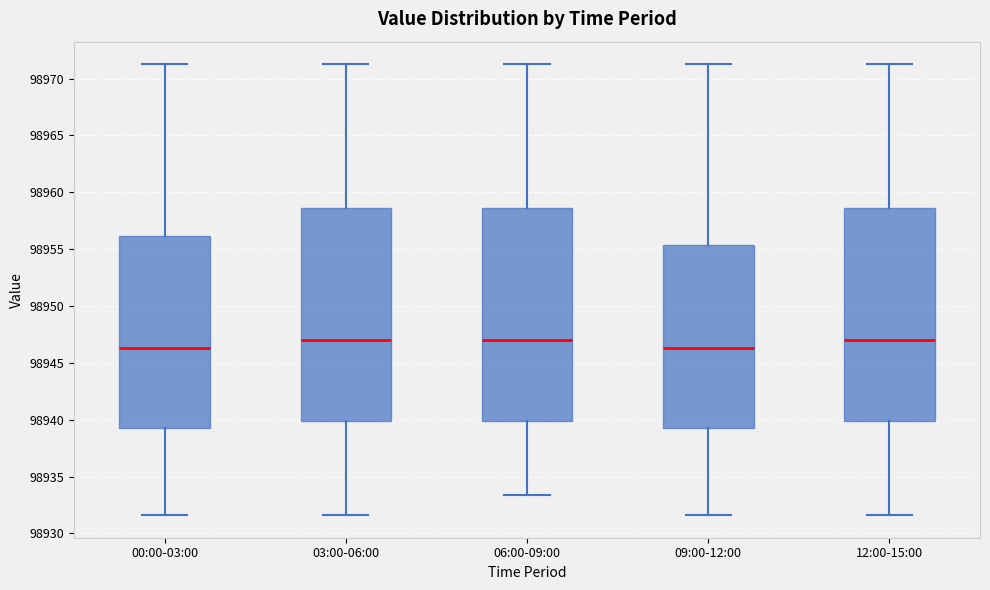

Reading left to right, read every box against the y-axis: the position of its median line, the range the box covers, and the ends of its whiskers. The values are not printed on the chart, so give them approximately, as read against the axis.

00:00-03:00: median 98946.5, box 98939.0 to 98956.0, whiskers 98931.5 to 98971.5
03:00-06:00: median 98947.0, box 98940.0 to 98958.5, whiskers 98931.5 to 98971.5
06:00-09:00: median 98947.0, box 98940.0 to 98958.5, whiskers 98933.5 to 98971.5
09:00-12:00: median 98946.5, box 98939.0 to 98955.5, whiskers 98931.5 to 98971.5
12:00-15:00: median 98947.0, box 98940.0 to 98958.5, whiskers 98931.5 to 98971.5